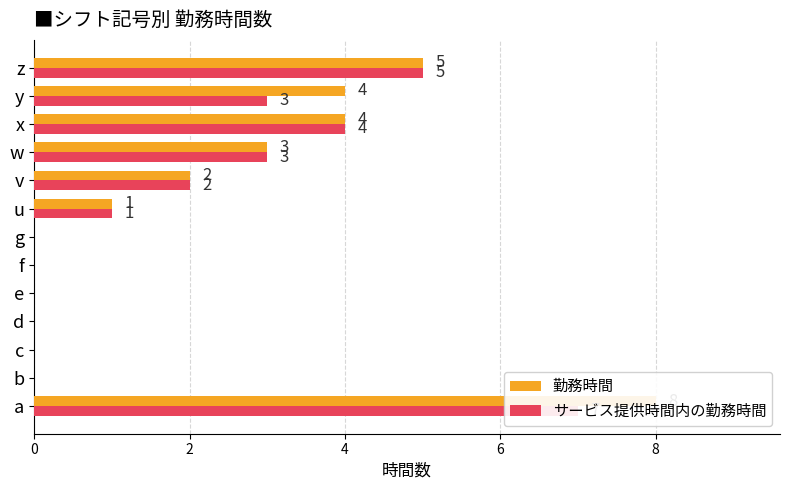

How many bars are there in each group?

2